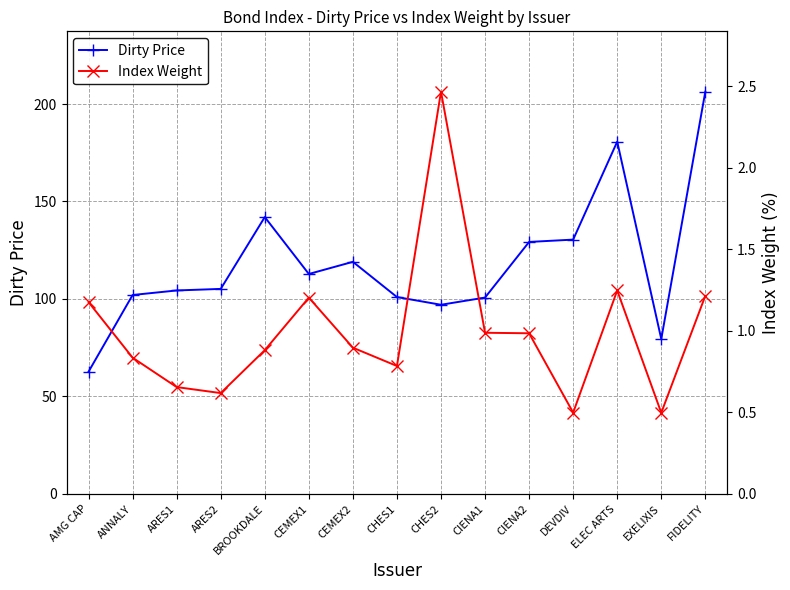

Which category has the highest value in the Dirty Price series?

FIDELITY